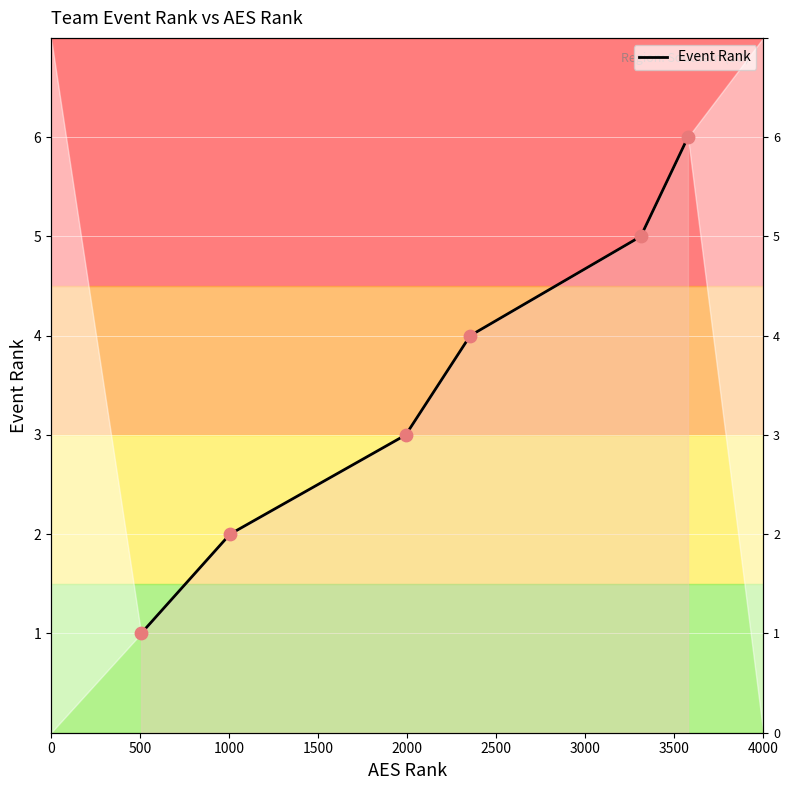

What is the ratio of the value at 1500 to the value at 2500?

0.7